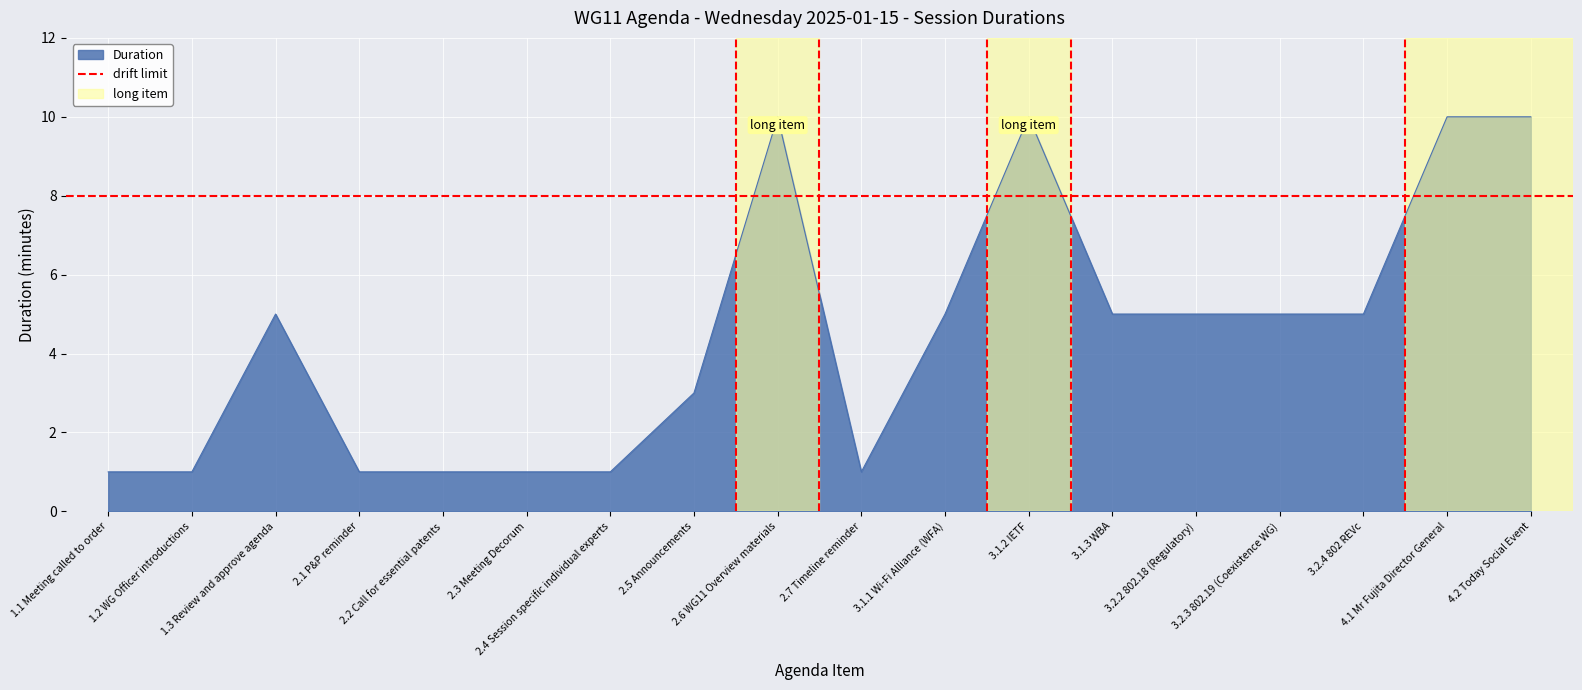

What is the label of the 13th point from the right?

2.3 Meeting Decorum